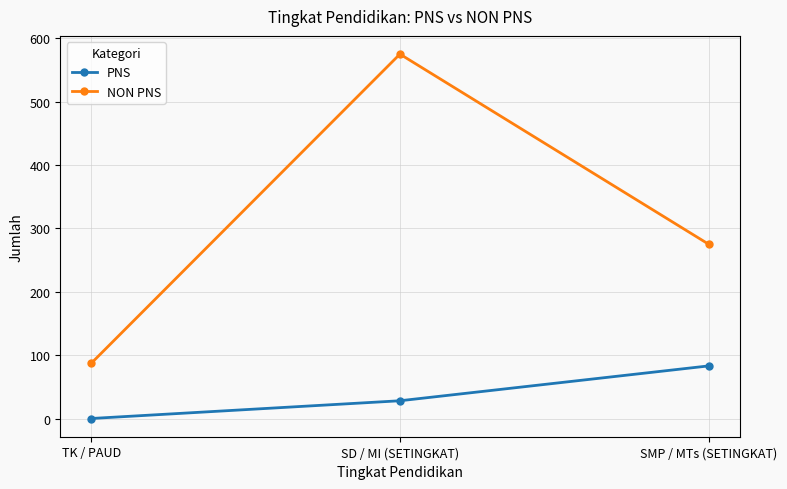

What is the sum of all NON PNS values?

937